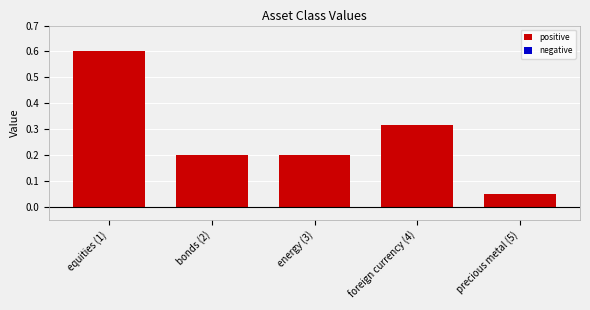

True or false: the data shows 0.5 at foreign currency (4).

False